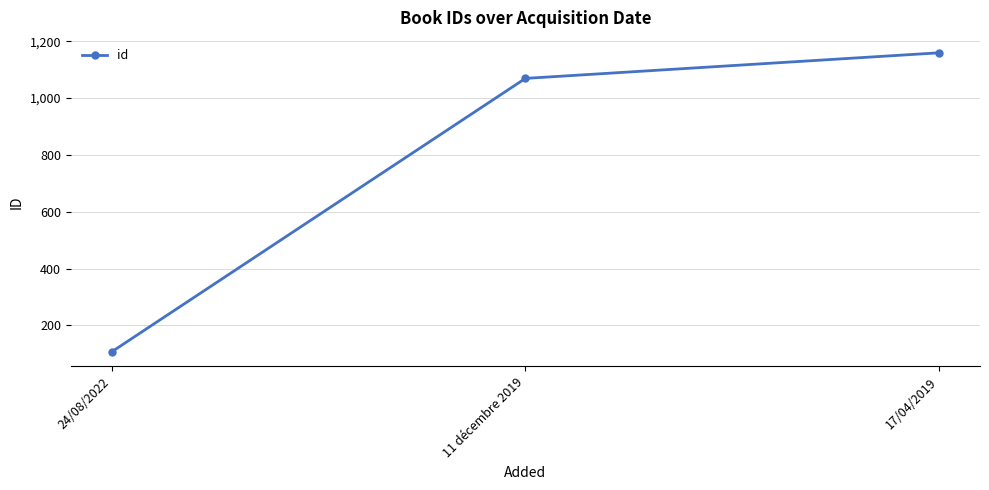

Is it true that the value at 17/04/2019 is 574?

False